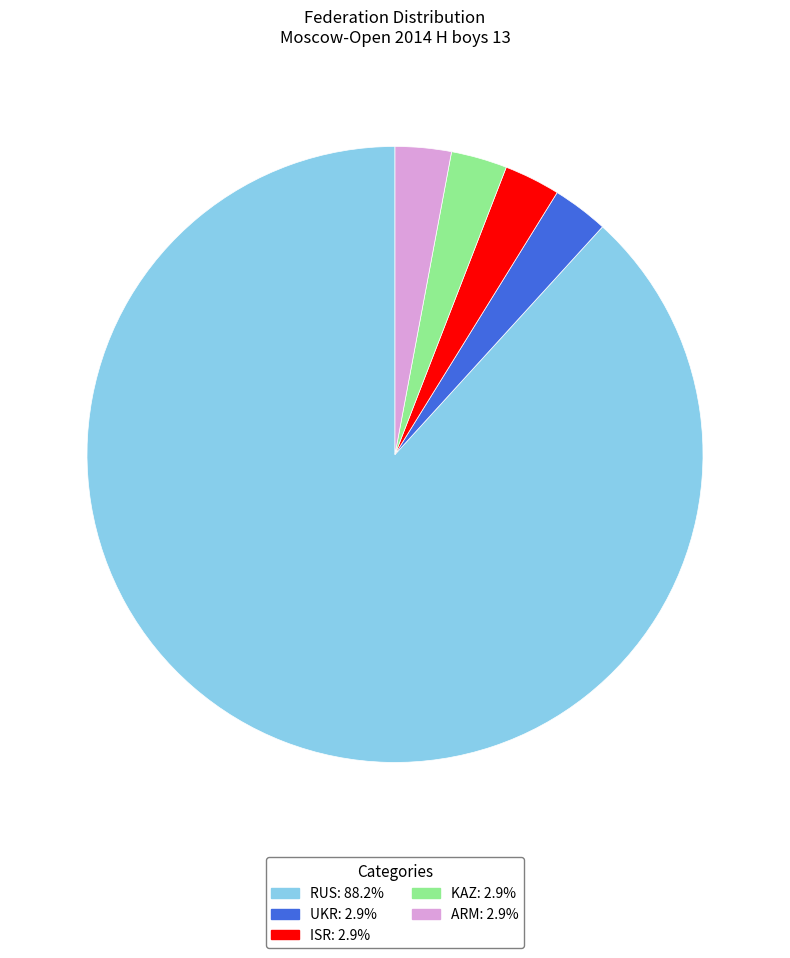

Is there any slice that represents more than half of the pie?

Yes